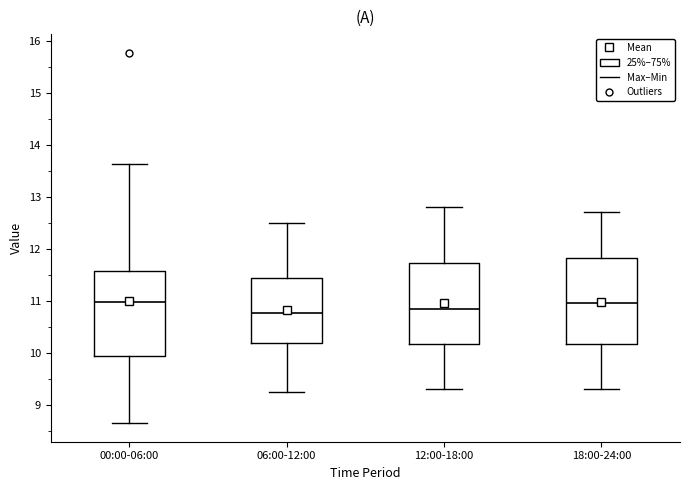

Reading left to right, read every box against the y-axis: the position of its median line, the range the box covers, and the ends of its whiskers. The values are not printed on the chart, so give them approximately, as read against the axis.

00:00-06:00: median 11.0, box 9.9 to 11.6, whiskers 8.7 to 13.6
06:00-12:00: median 10.8, box 10.2 to 11.4, whiskers 9.3 to 12.5
12:00-18:00: median 10.9, box 10.2 to 11.7, whiskers 9.3 to 12.8
18:00-24:00: median 11.0, box 10.2 to 11.8, whiskers 9.3 to 12.7